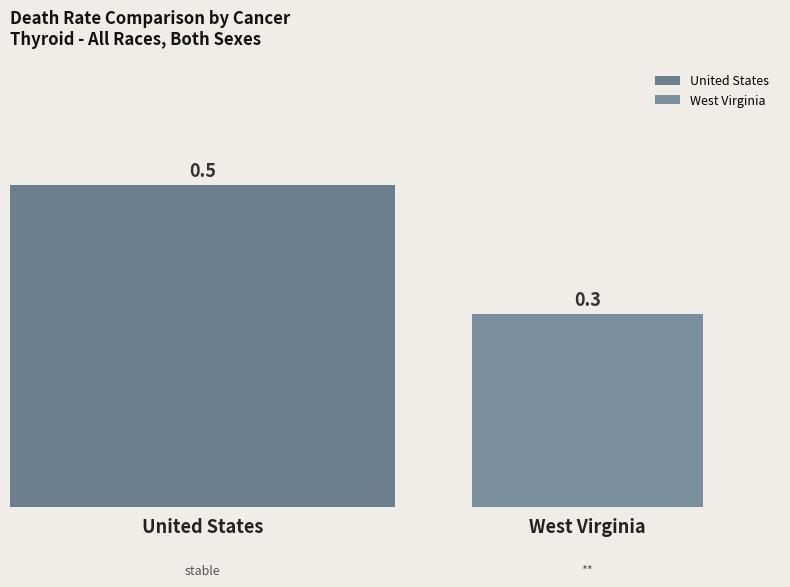

Is it true that the value at United States is 0.2?

False